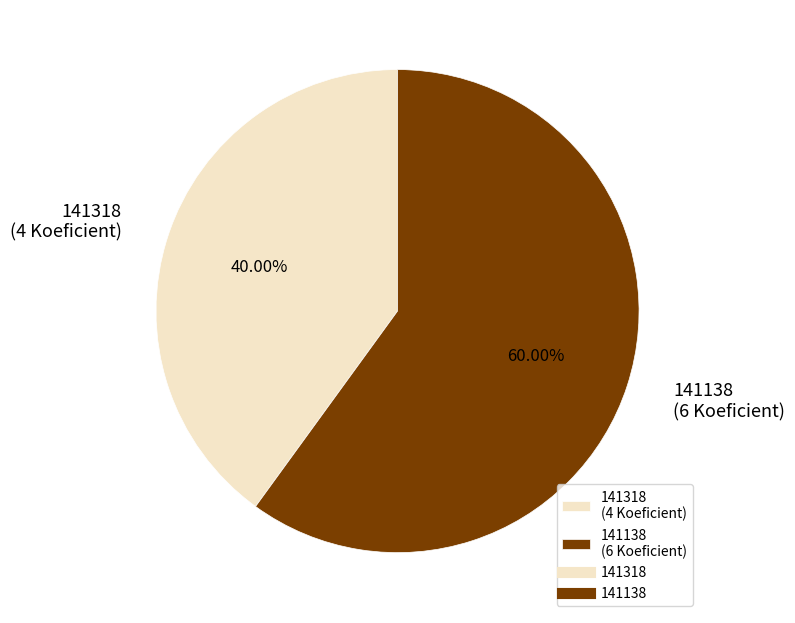

Does 141138 account for over 50% of the chart?

Yes